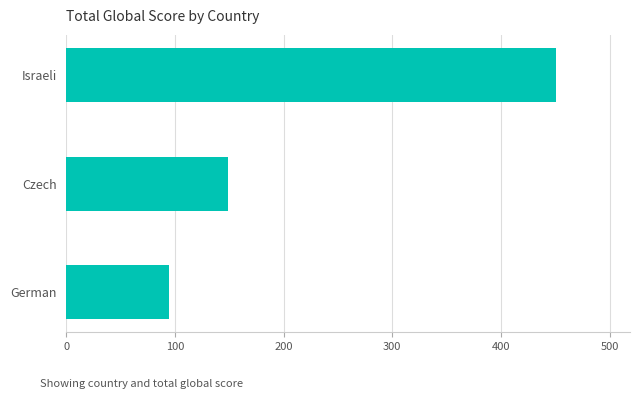

What is the sum of the values at German and Czech?

244